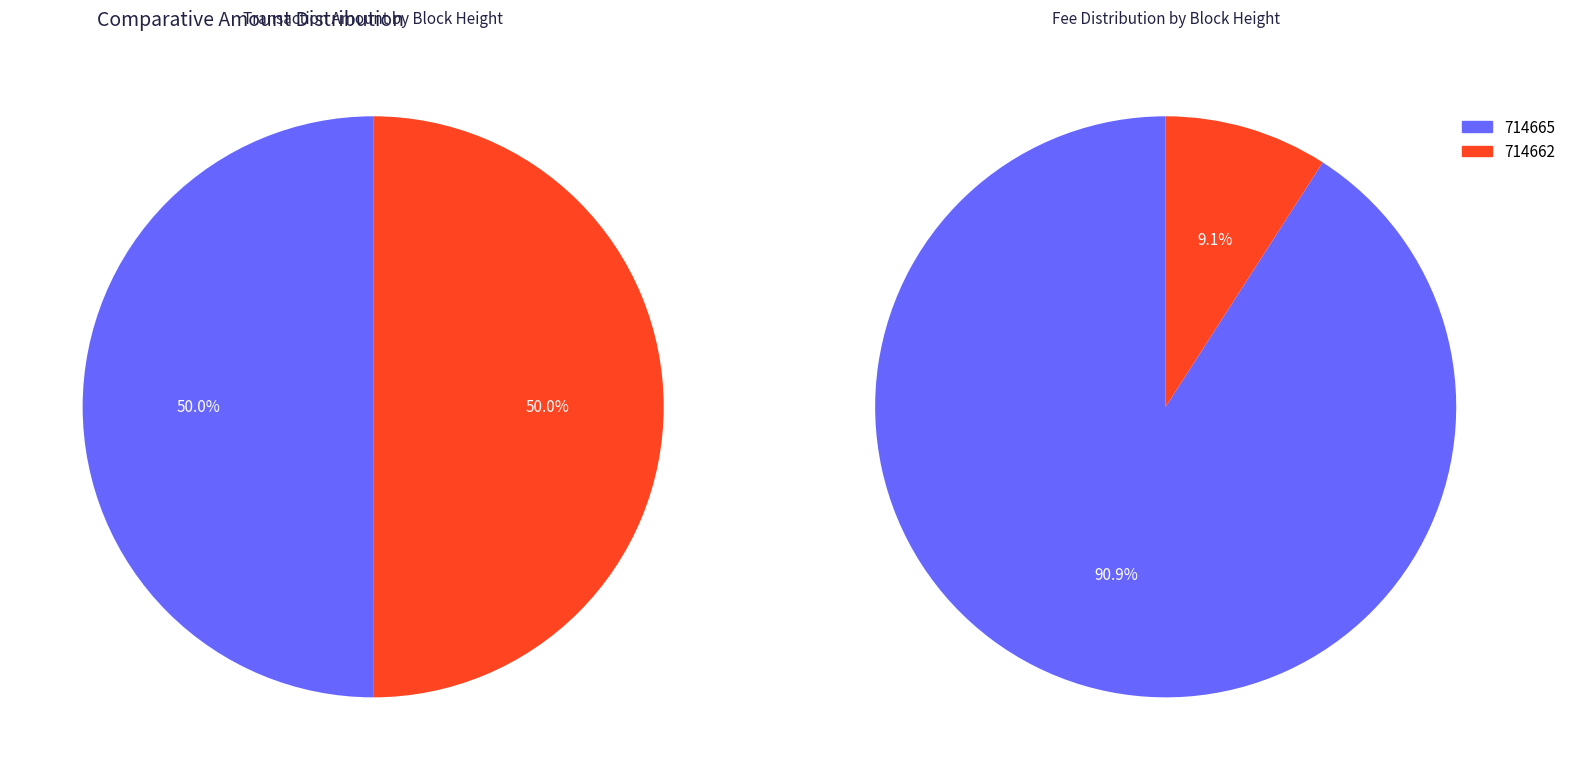

Is there any slice that represents more than half of the pie?

Yes